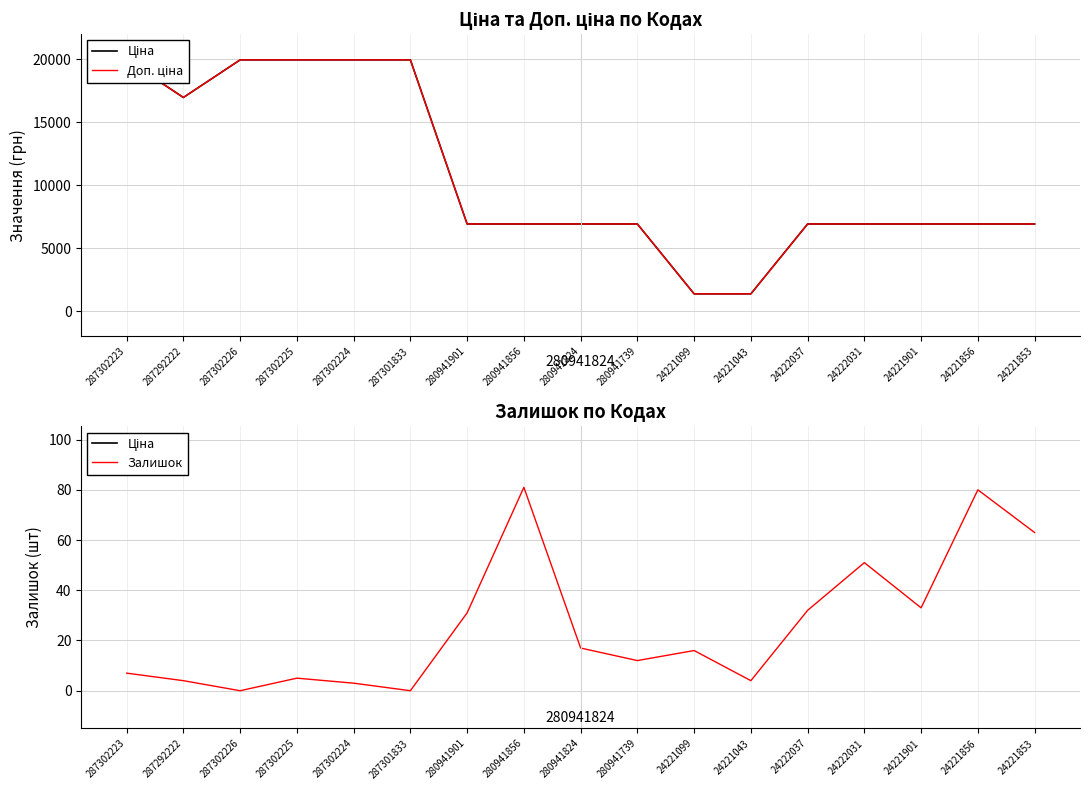

What position from the left is 287302224?

5